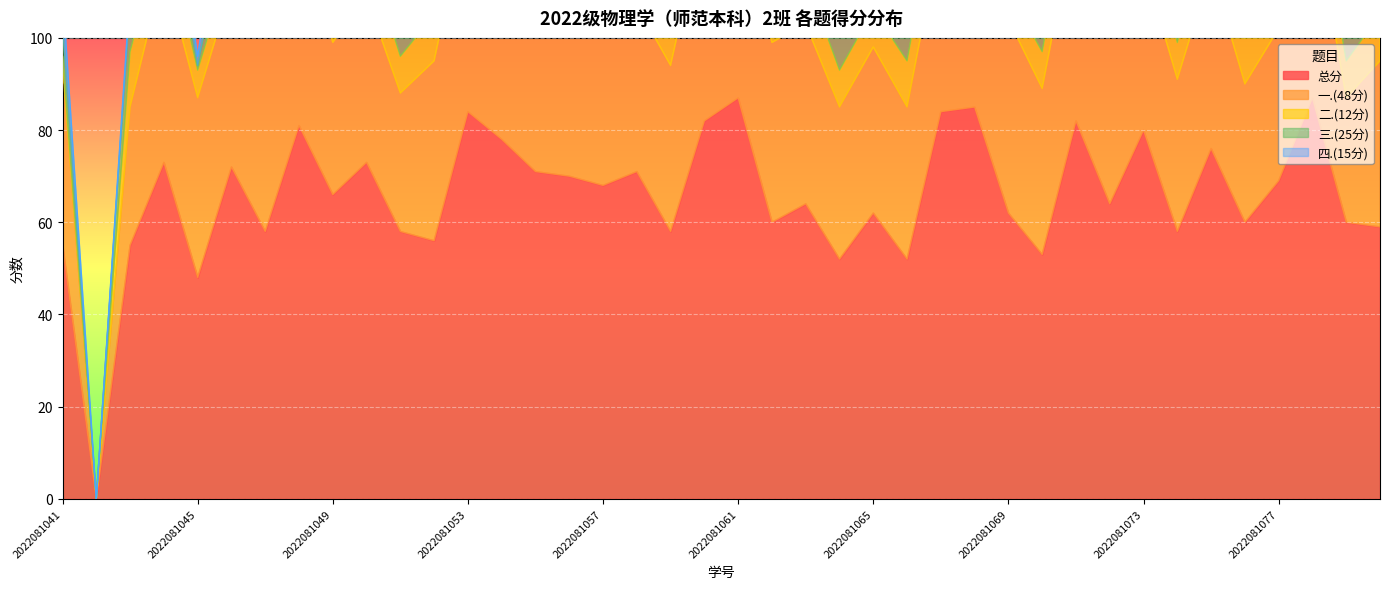

How many data points in 二.(12分) are above 10?

4